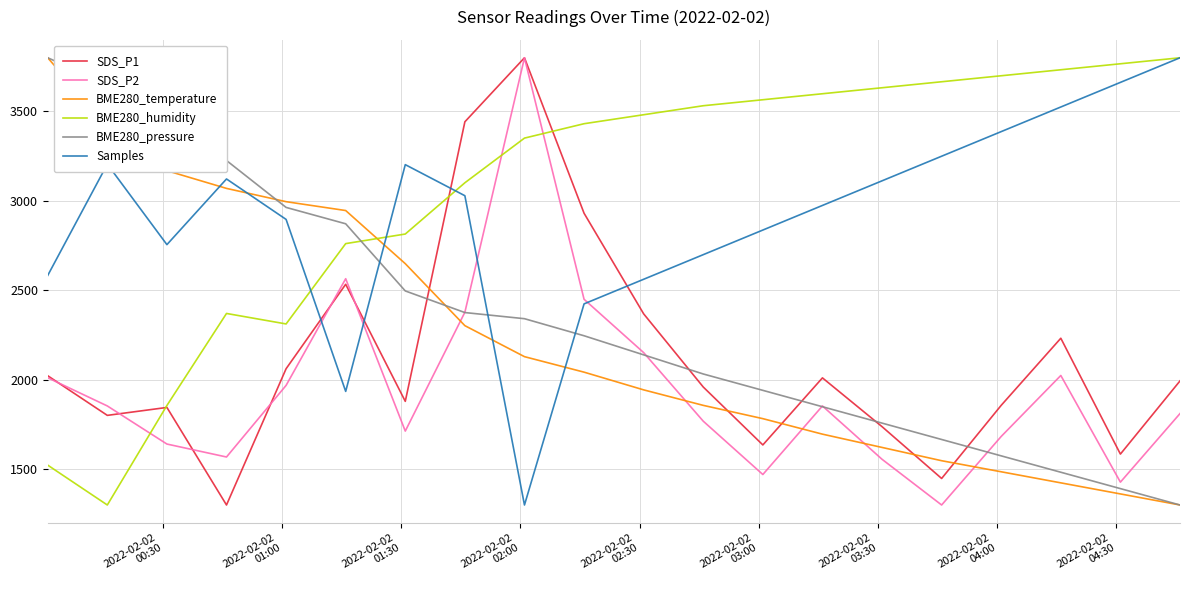

How many intersections are there between BME280_temperature and SDS_P1?

5